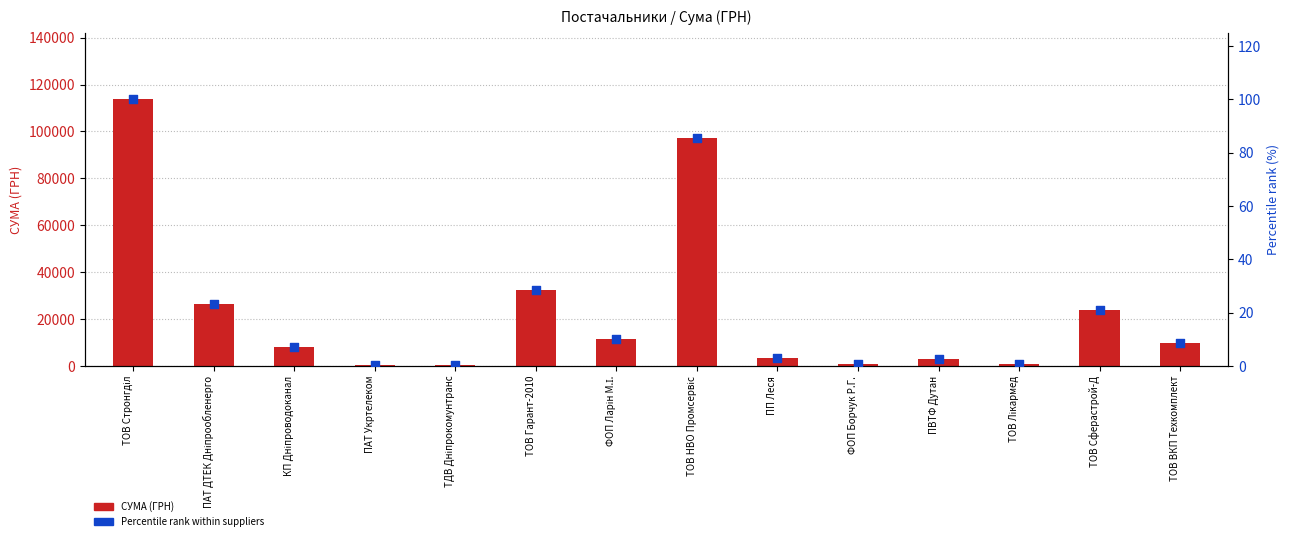

At which category is the sum across all series the highest?

ТОВ Стронгділ